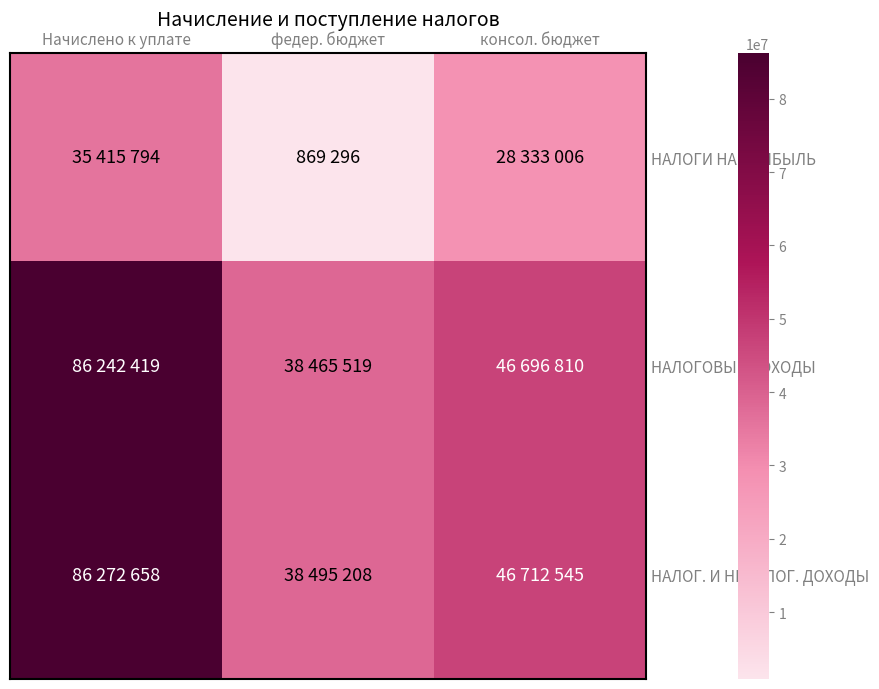

Reading right to left, list all the values displayed in this chart.

НАЛОГИ НА ПРИБЫЛЬ: консол. бюджет=28333006	федер. бюджет=869296	Начислено к уплате=35415794
НАЛОГОВЫЕ ДОХОДЫ: консол. бюджет=46696810	федер. бюджет=38465519	Начислено к уплате=86242419
НАЛОГ. И НЕНАЛОГ. ДОХОДЫ: консол. бюджет=46712545	федер. бюджет=38495208	Начислено к уплате=86272658